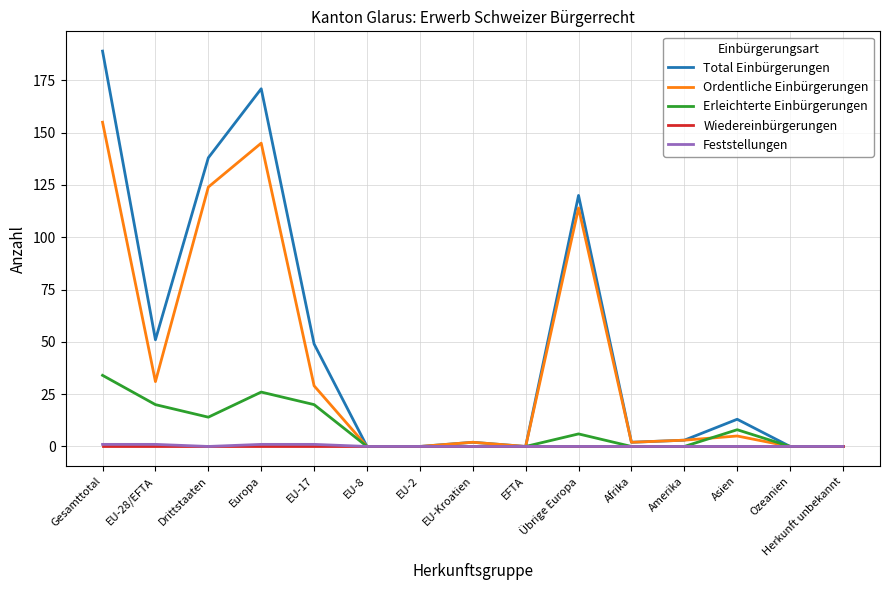

Reading left to right, transcribe all the data shown in this chart.

Total Einbürgerungen: 189	51	138	171	49	0	0	2	0	120	2	3	13	0	0
Ordentliche Einbürgerungen: 155	31	124	145	29	0	0	2	0	114	2	3	5	0	0
Erleichterte Einbürgerungen: 34	20	14	26	20	0	0	0	0	6	0	0	8	0	0
Wiedereinbürgerungen: 0	0	0	0	0	0	0	0	0	0	0	0	0	0	0
Feststellungen: 1	1	0	1	1	0	0	0	0	0	0	0	0	0	0